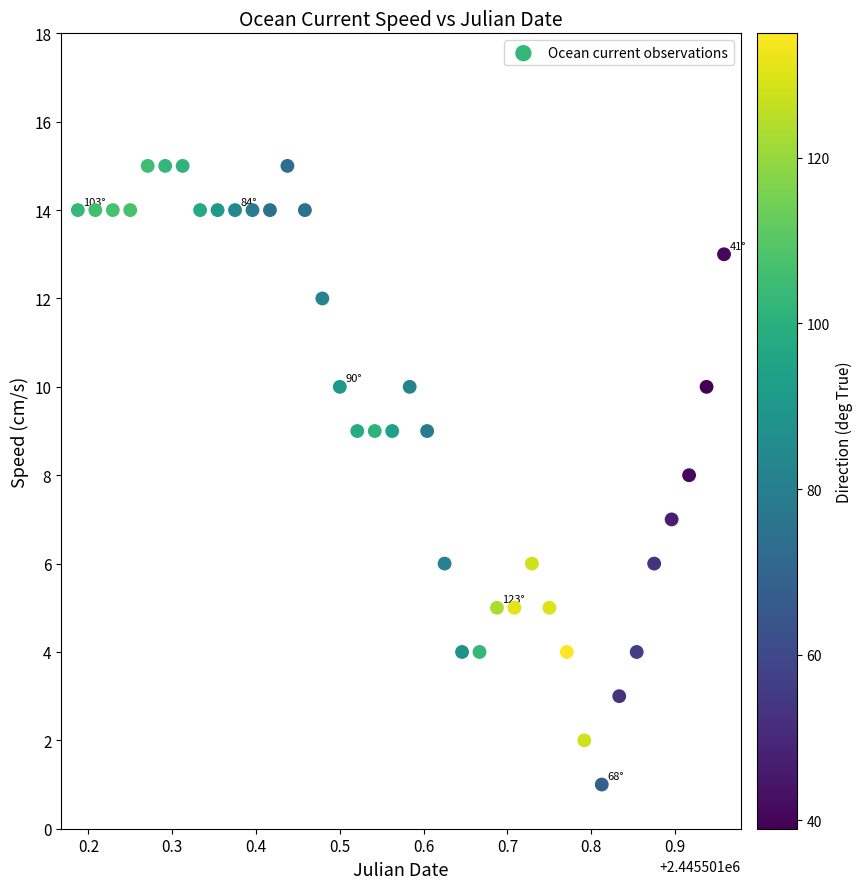

What is the range of Y values (max minus min)?

14